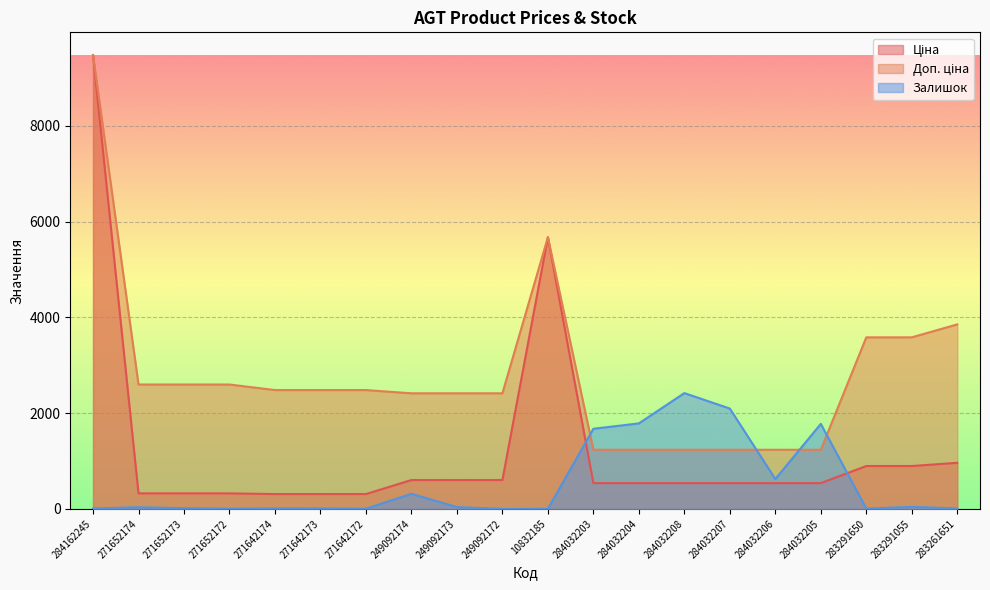

The Залишок series shows 624.0 at 284032206. True or false?

True